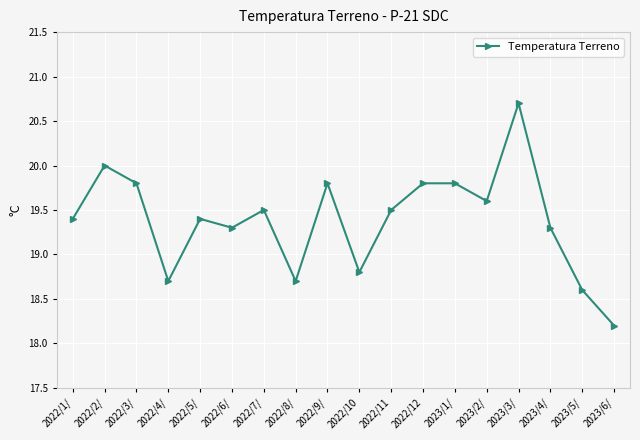

What is the difference between the values at 2022/11 and 2023/6/?

1.3